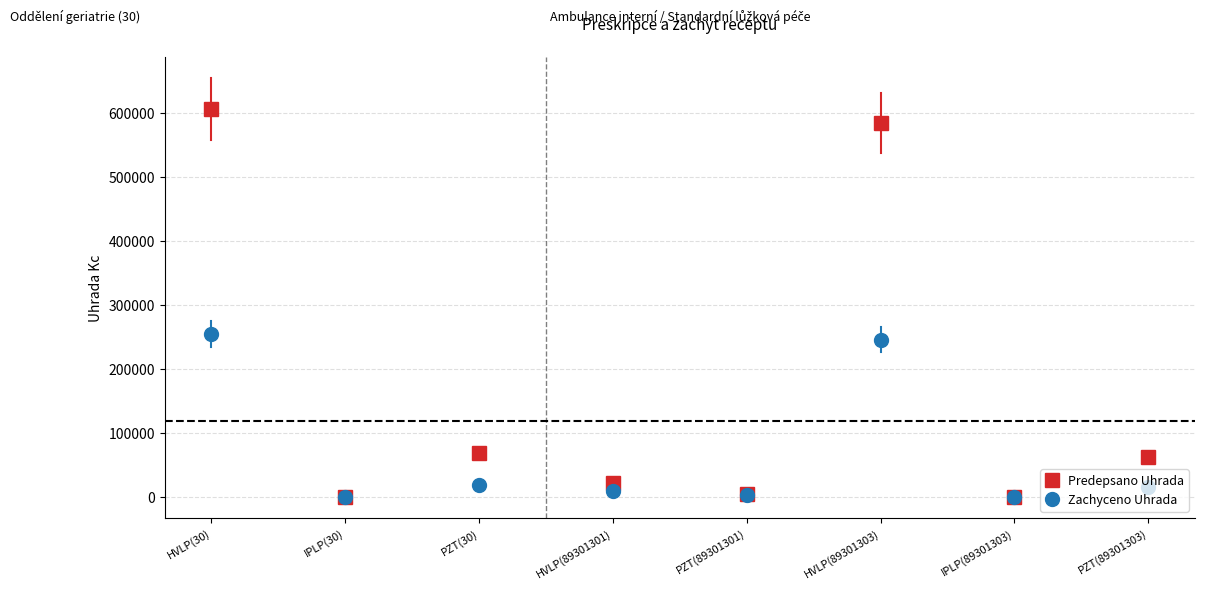

What is the spread (max minus min) of values at HVLP(89301303)?

337949.0